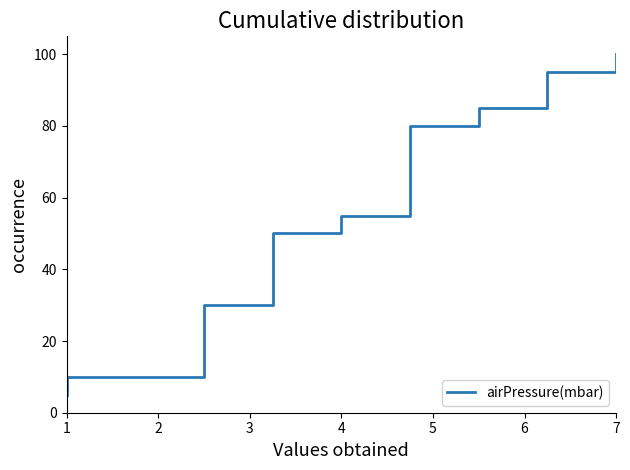

What is the difference between the maximum and second lowest values?

90.0